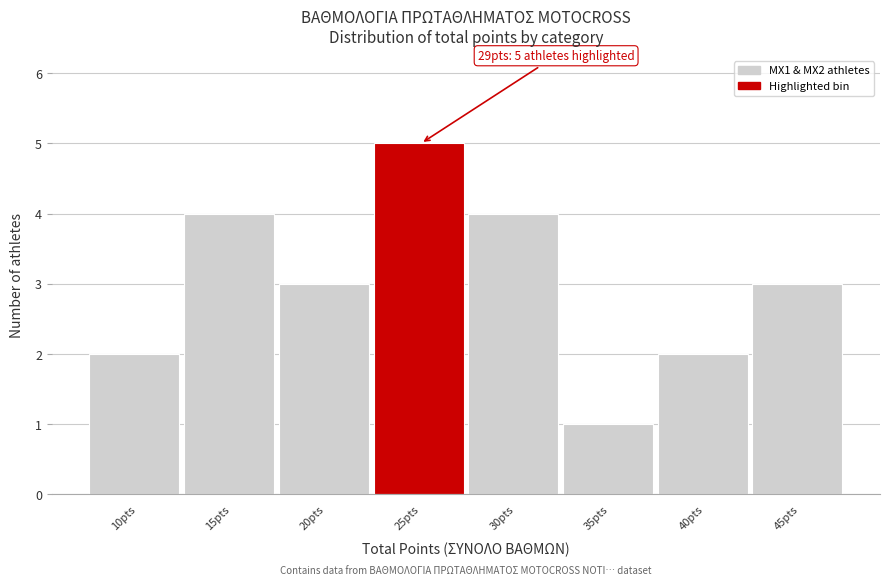

Reading left to right, list all the values displayed in this chart.

2	4	3	5	4	1	2	3